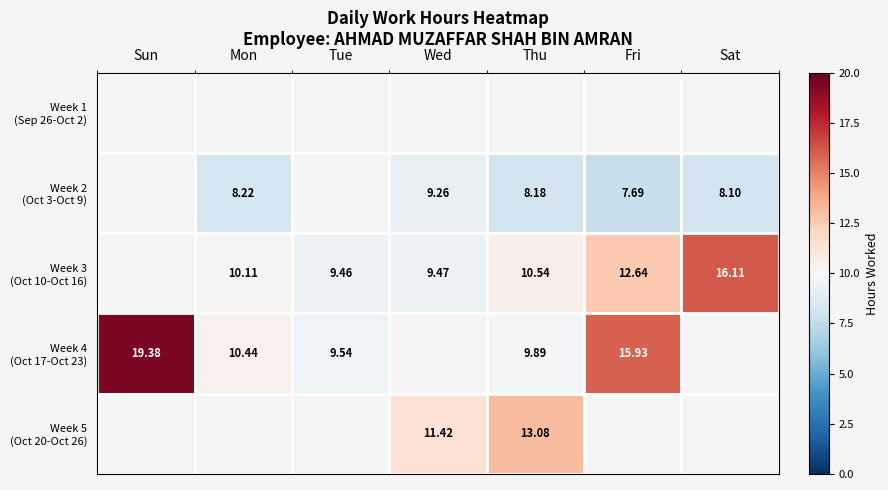

How many values in Week 4 (Oct 17-Oct 23) are above zero?

5